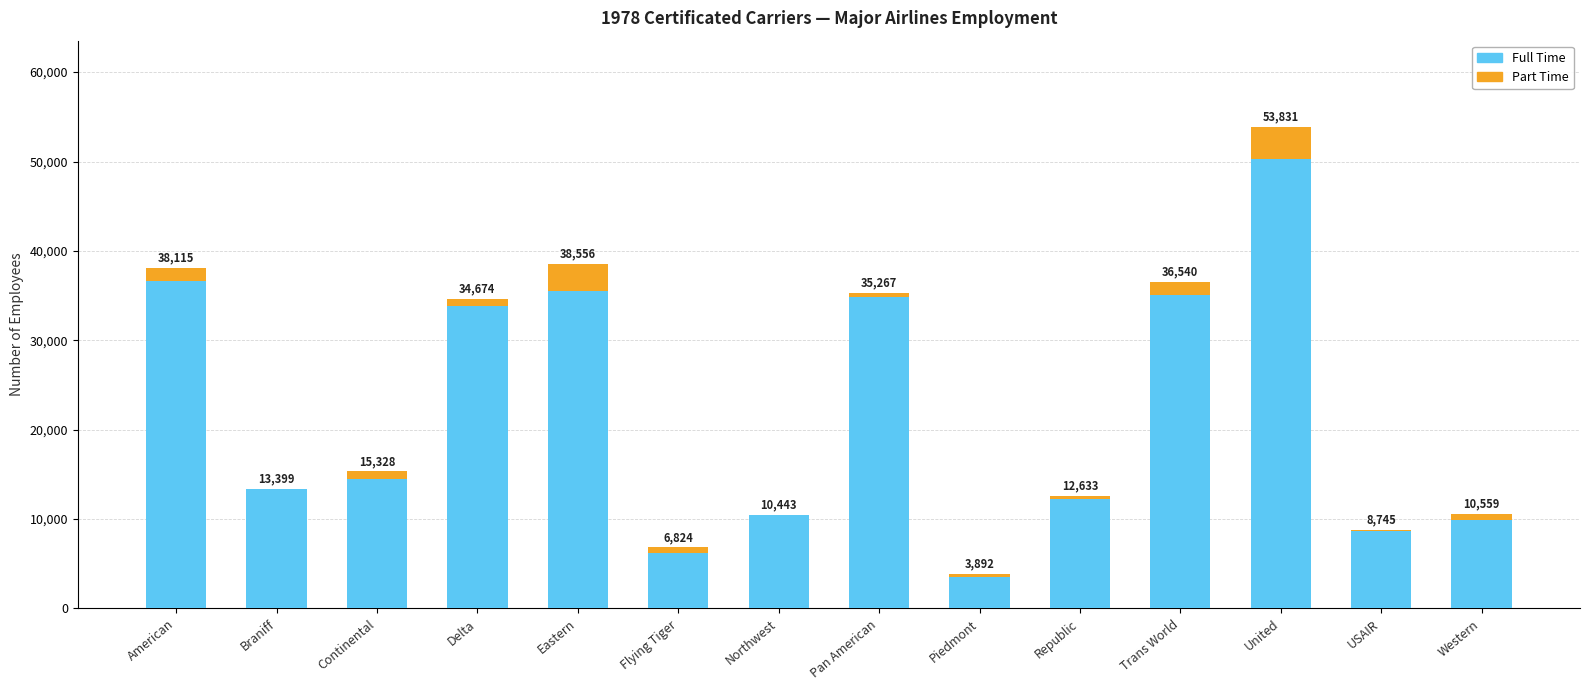

The Part Time series shows 1981 at American. True or false?

False